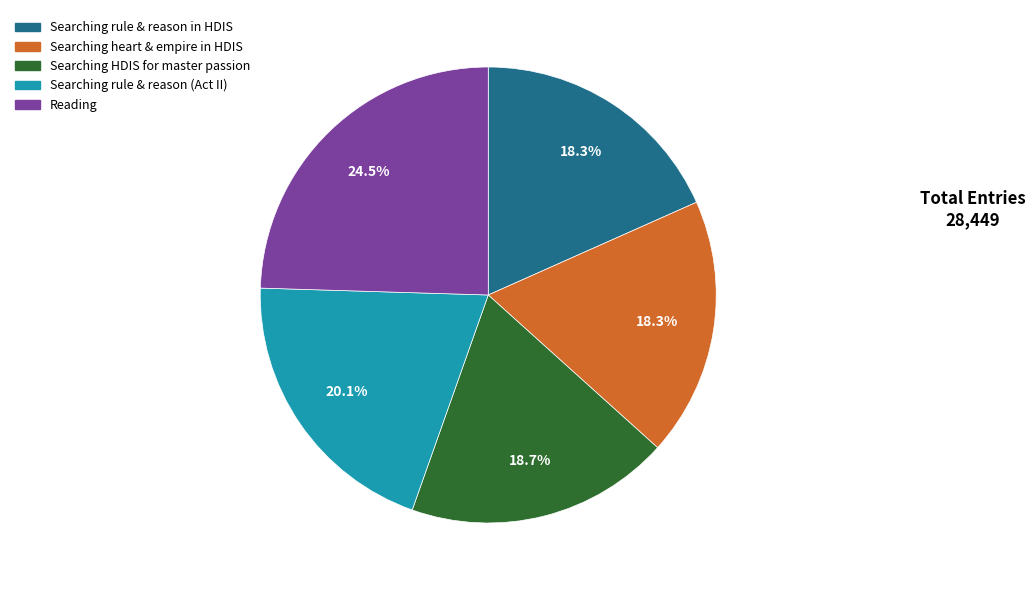

Does any single category account for the majority?

No